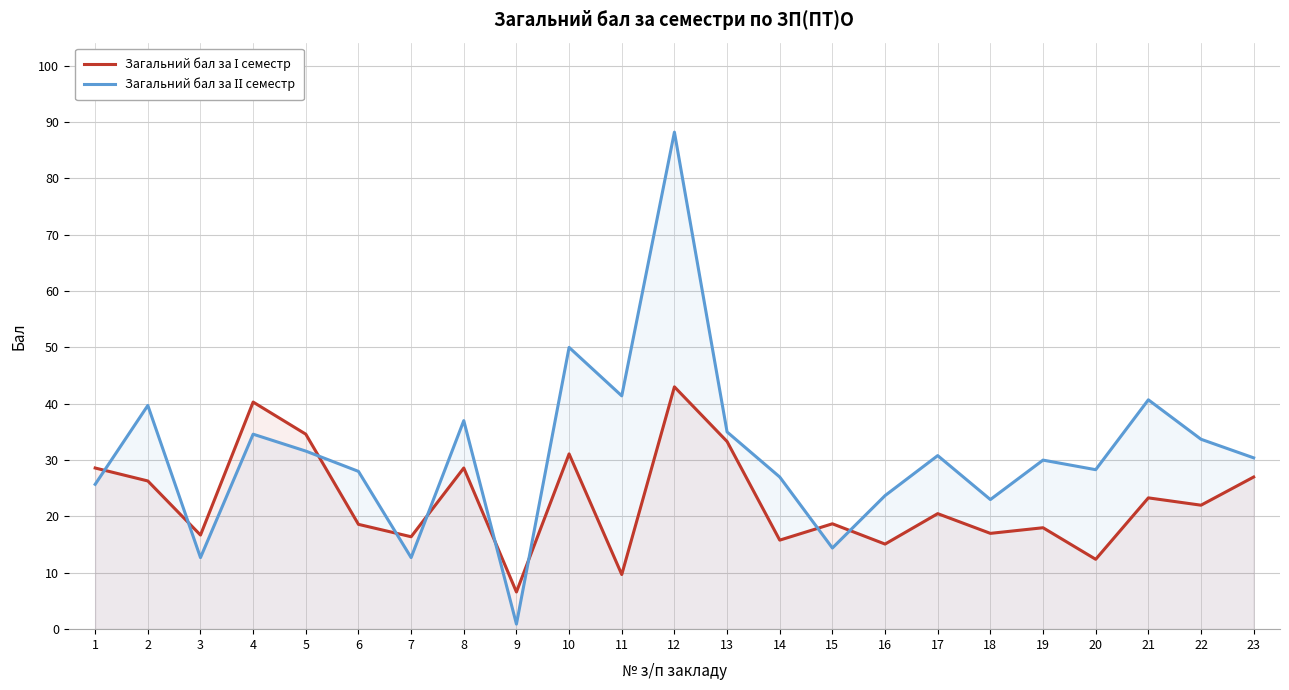

At how many categories does at least one series exceed 32?

10